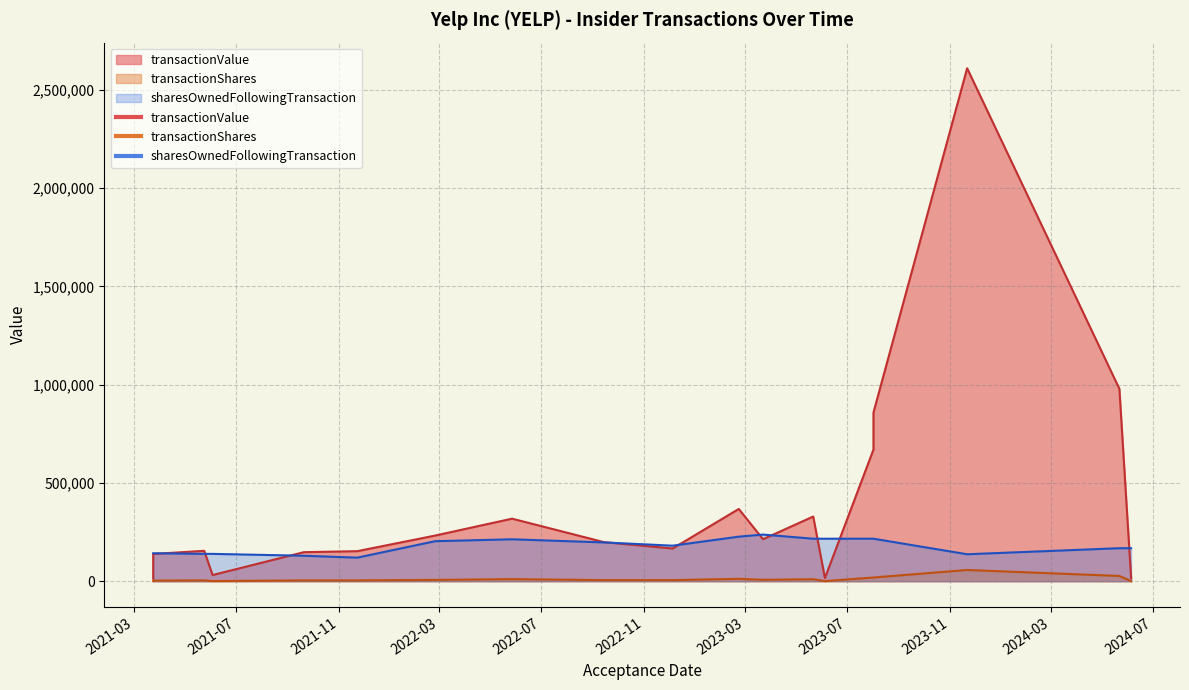

True or false: transactionValue has a value of 198635 at 2022-09-14.

True